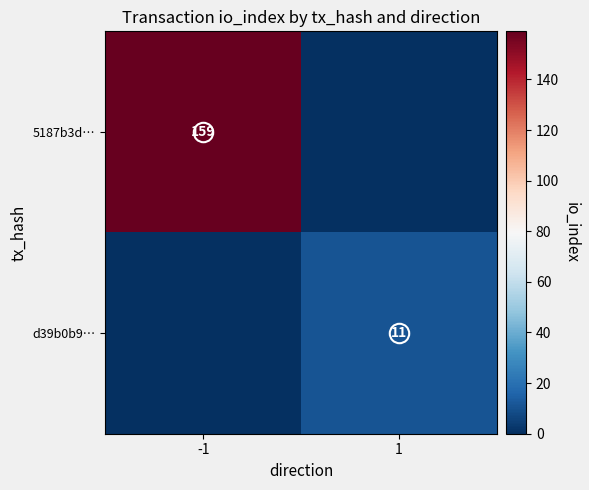

Which series changed the most between -1 and 1?

5187b3d…